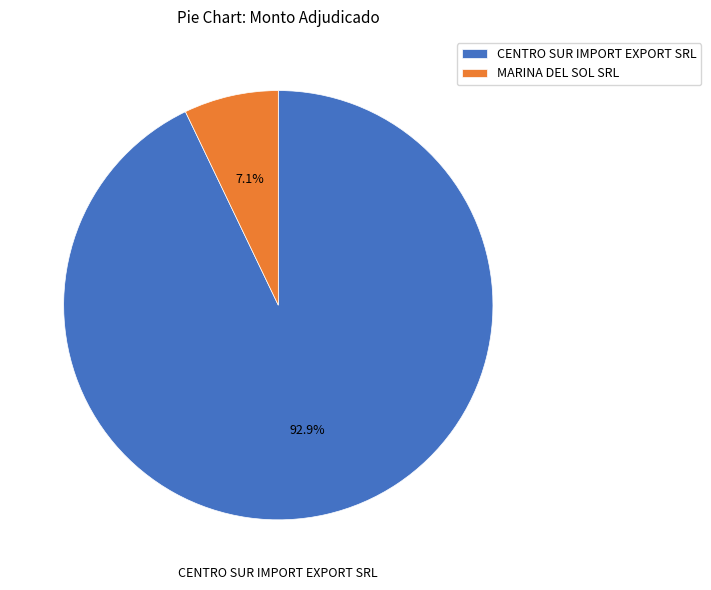

To the nearest percent, what is the combined percentage of CENTRO SUR IMPORT EXPORT SRL and MARINA DEL SOL SRL?

100%